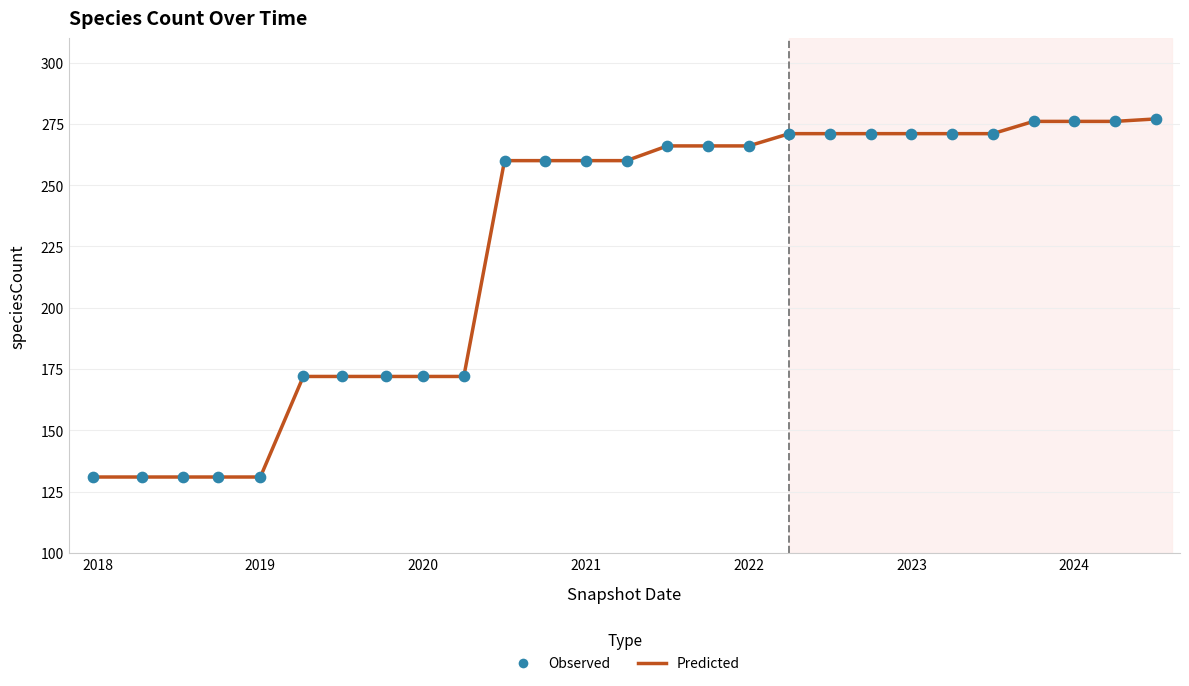

What is the smallest value displayed?

131